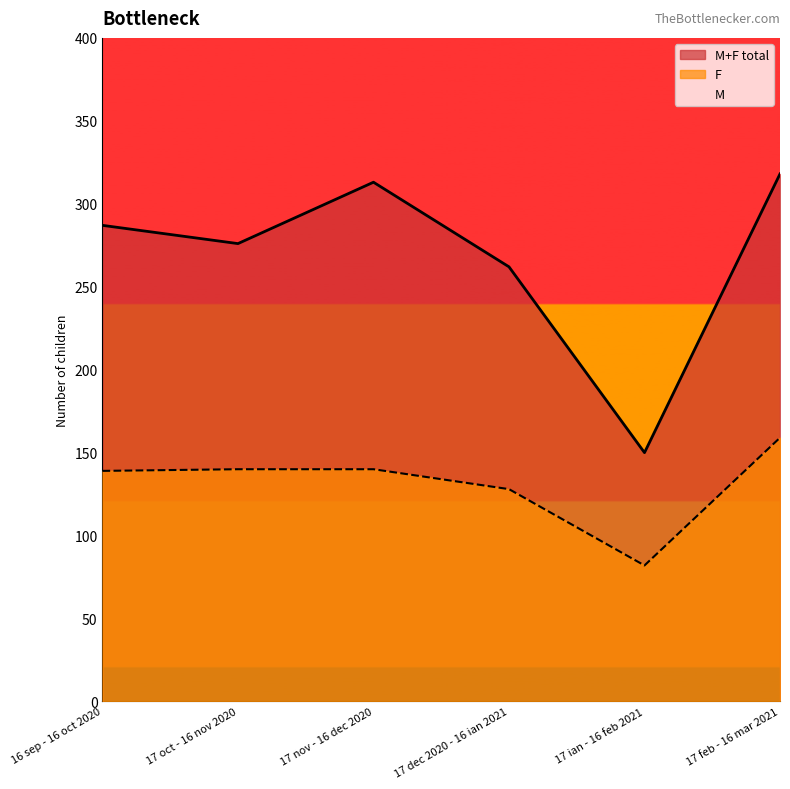

What is the sum of the M values at 17 feb - 16 mar 2021 and 17 nov - 16 dec 2020?

332